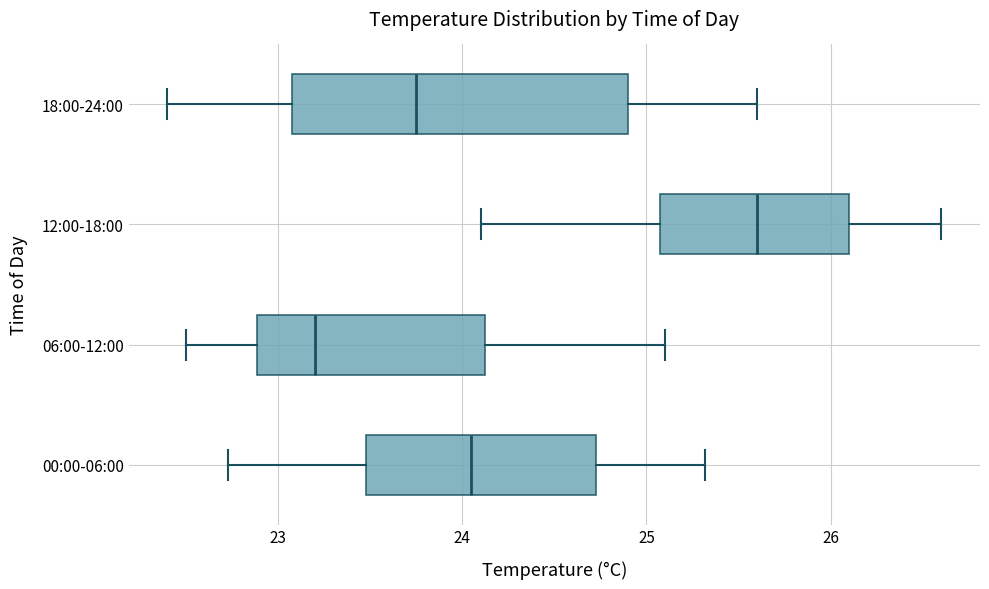

Reading bottom to top, read every box against the x-axis: the position of its median line, the range the box covers, and the ends of its whiskers. The values are not printed on the chart, so give them approximately, as read against the axis.

00:00-06:00: median 24.1, box 23.5 to 24.7, whiskers 22.7 to 25.3
06:00-12:00: median 23.2, box 22.9 to 24.1, whiskers 22.5 to 25.1
12:00-18:00: median 25.6, box 25.1 to 26.1, whiskers 24.1 to 26.6
18:00-24:00: median 23.8, box 23.1 to 24.9, whiskers 22.4 to 25.6